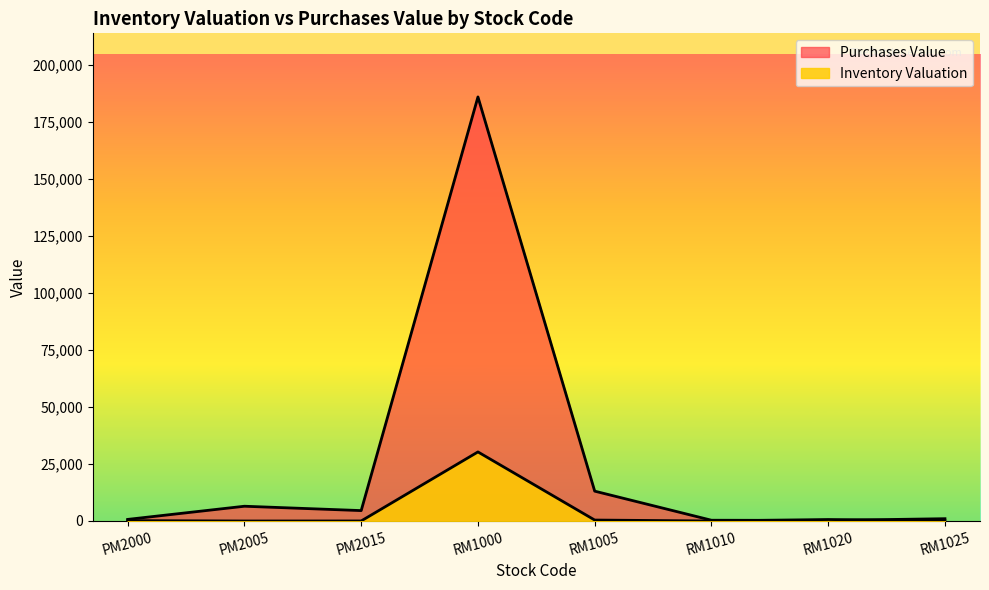

What value does the Inventory Valuation series have at RM1005?

417.4